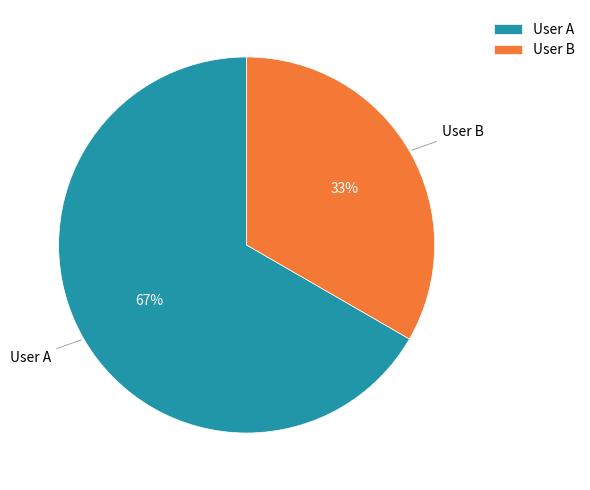

Combined, do User A and User B account for over 50%?

Yes